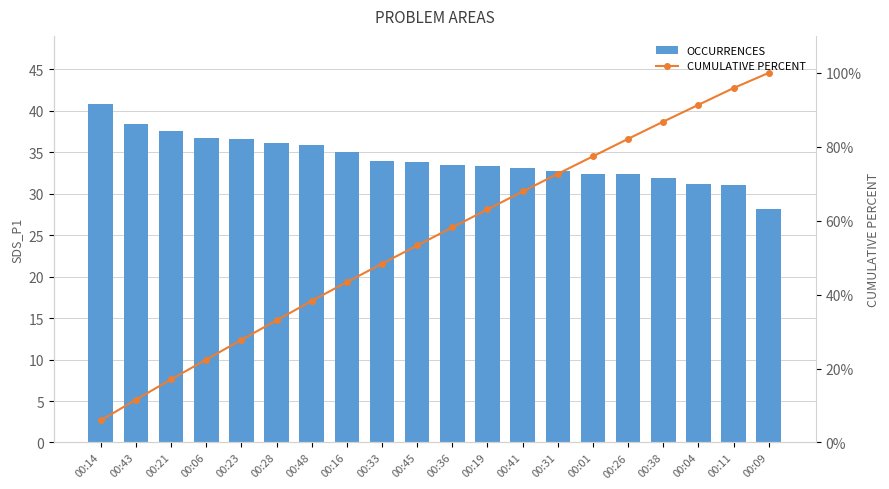

What is the label of the 14th bar from the right?

00:48